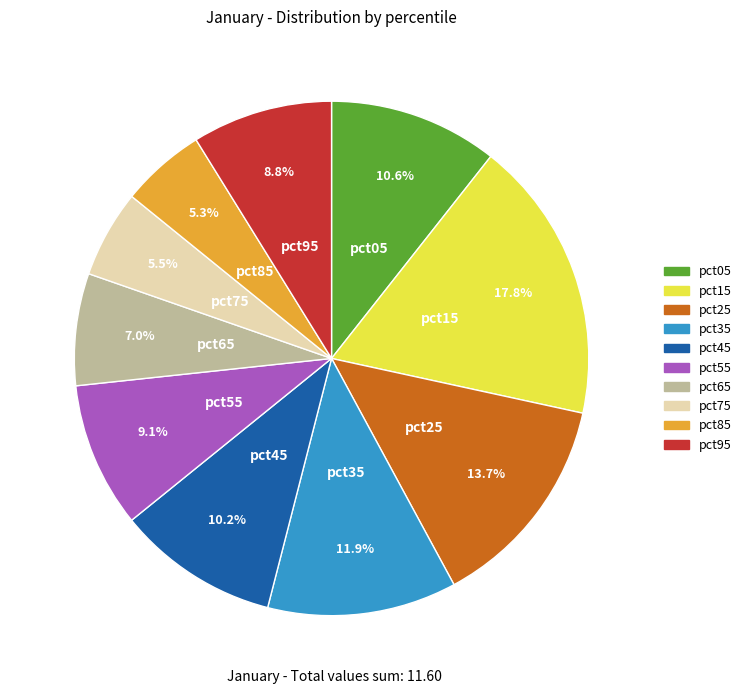

Count the number of slices in the pie.

10